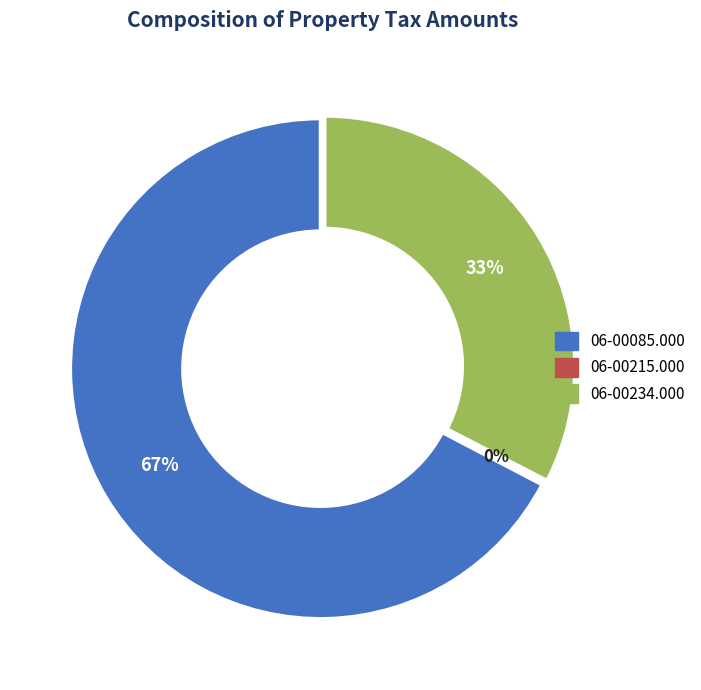

To the nearest percent, what is the average slice percentage?

33%